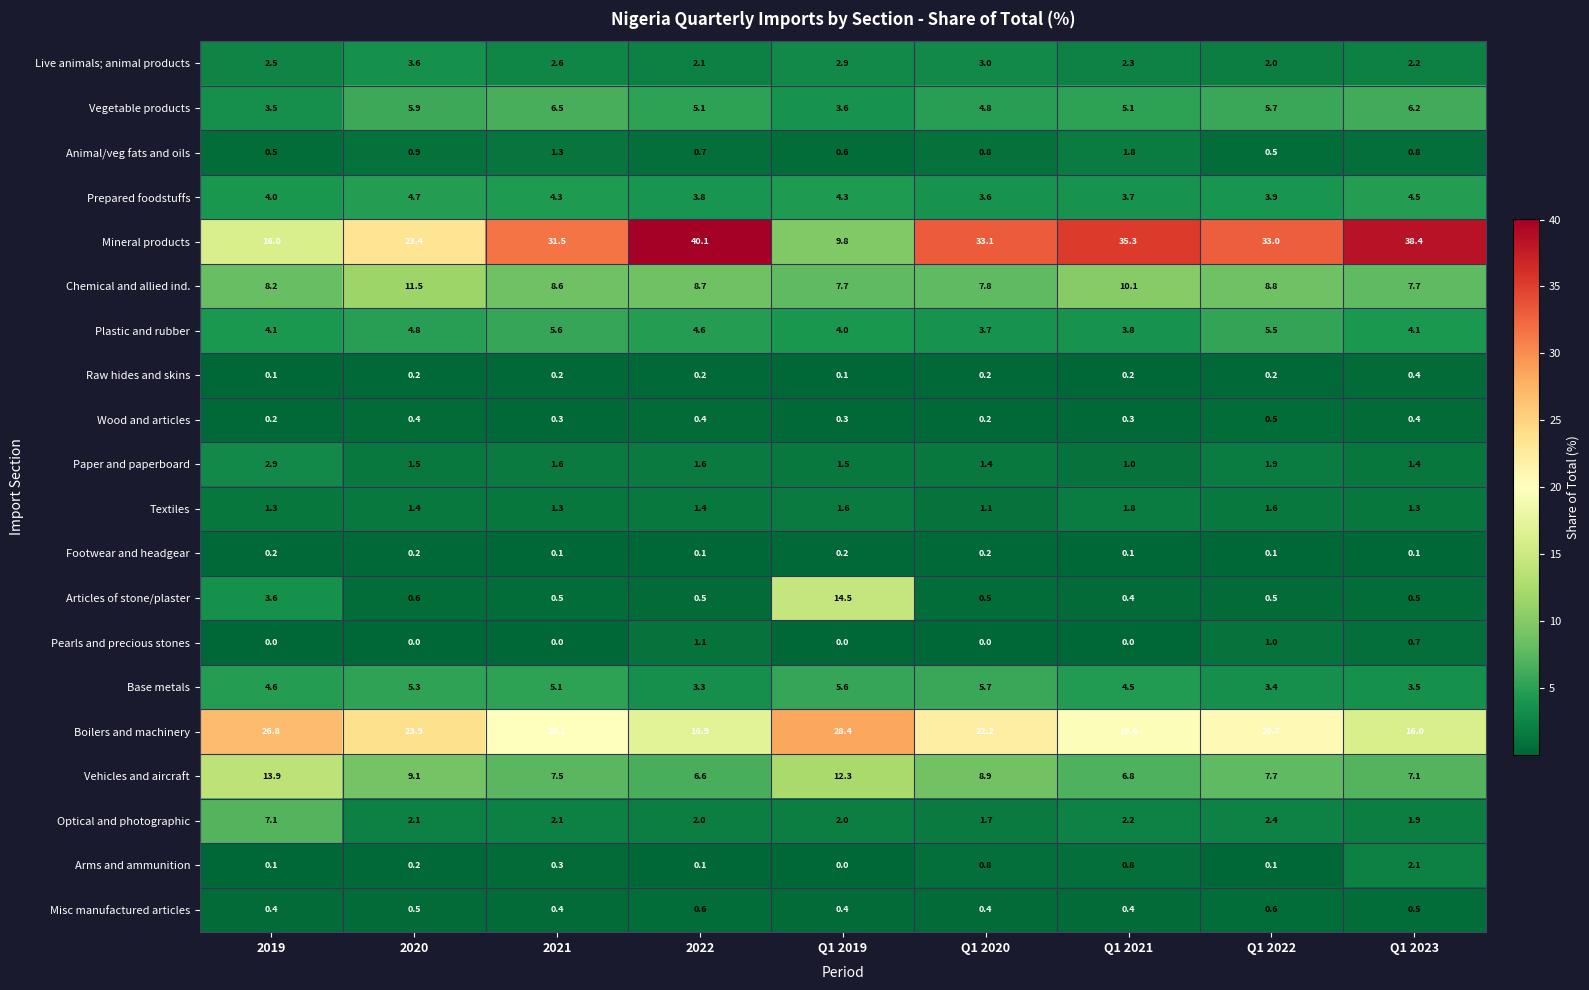

Where does the Optical and photographic series first go above 2?

2019